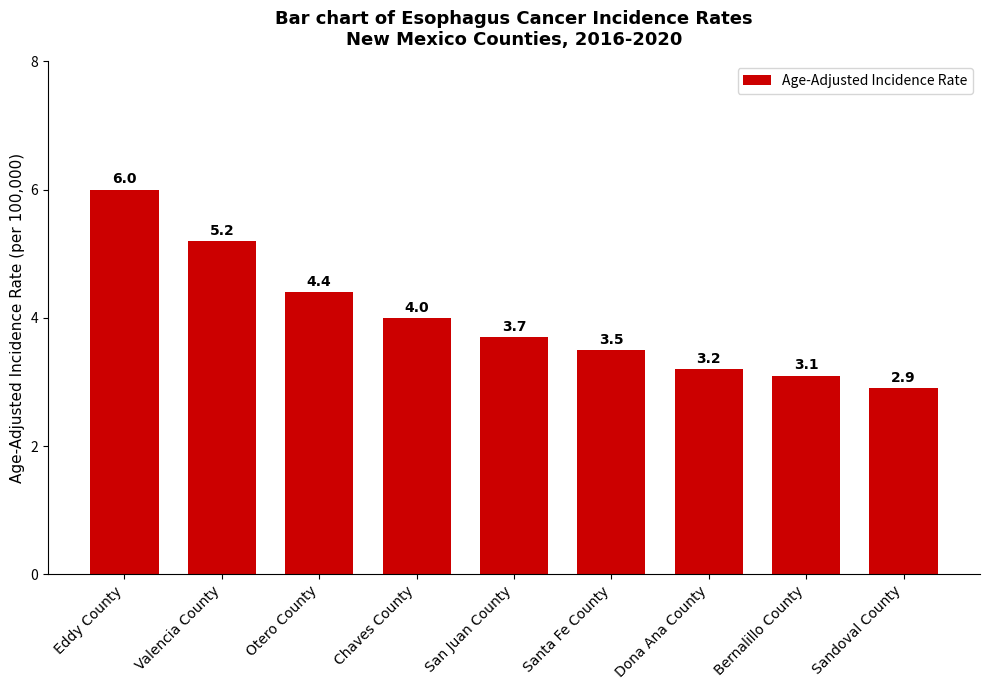

Rank the categories by value from lowest to highest.

Sandoval County, Bernalillo County, Dona Ana County, Santa Fe County, San Juan County, Chaves County, Otero County, Valencia County, Eddy County